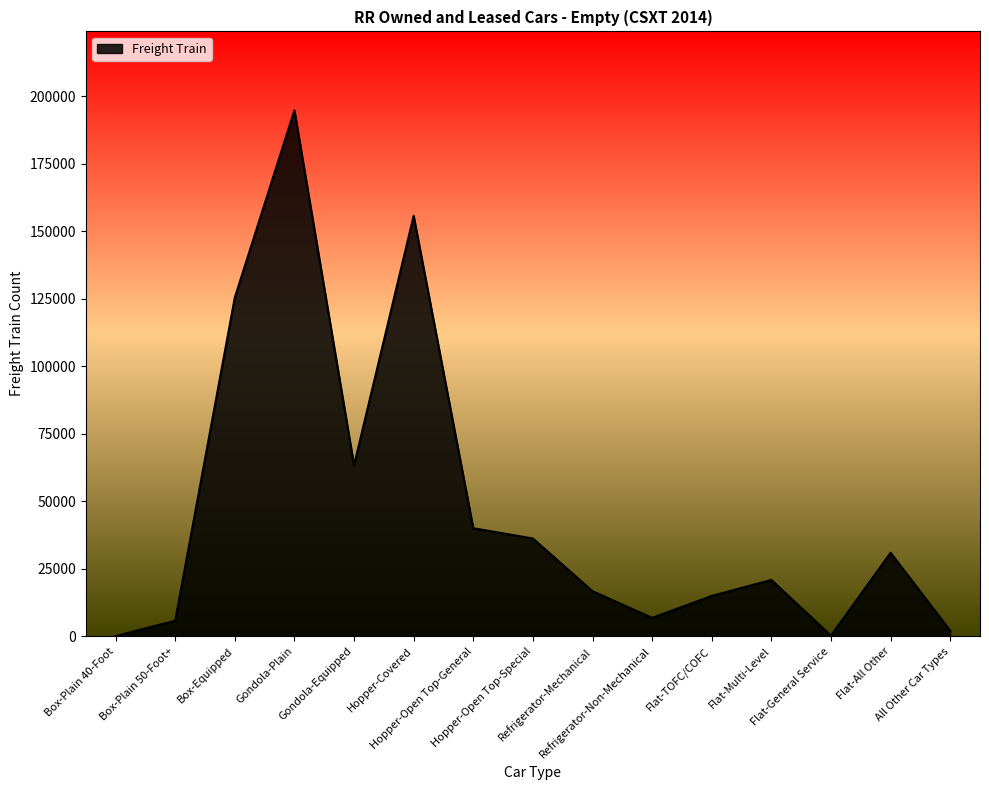

What is the difference between the maximum and minimum values?

194881